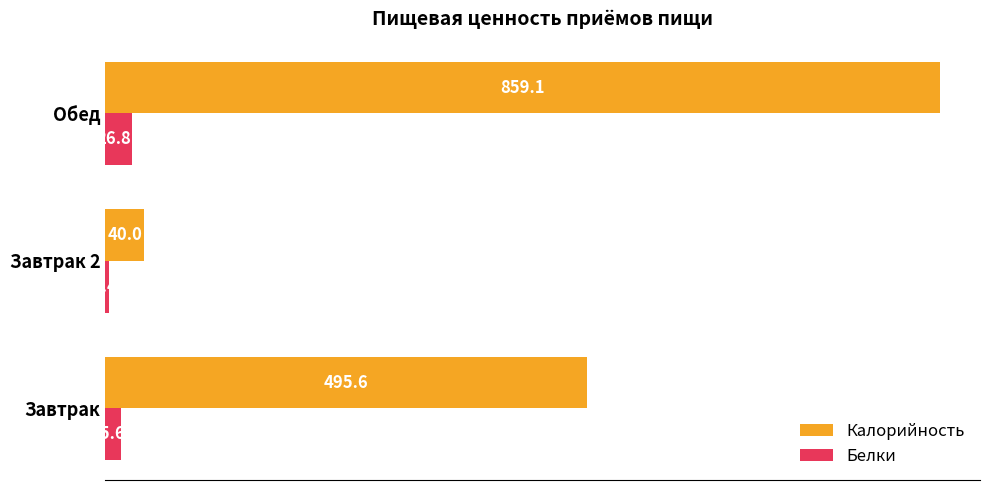

Which category has the highest value across all series?

Обед